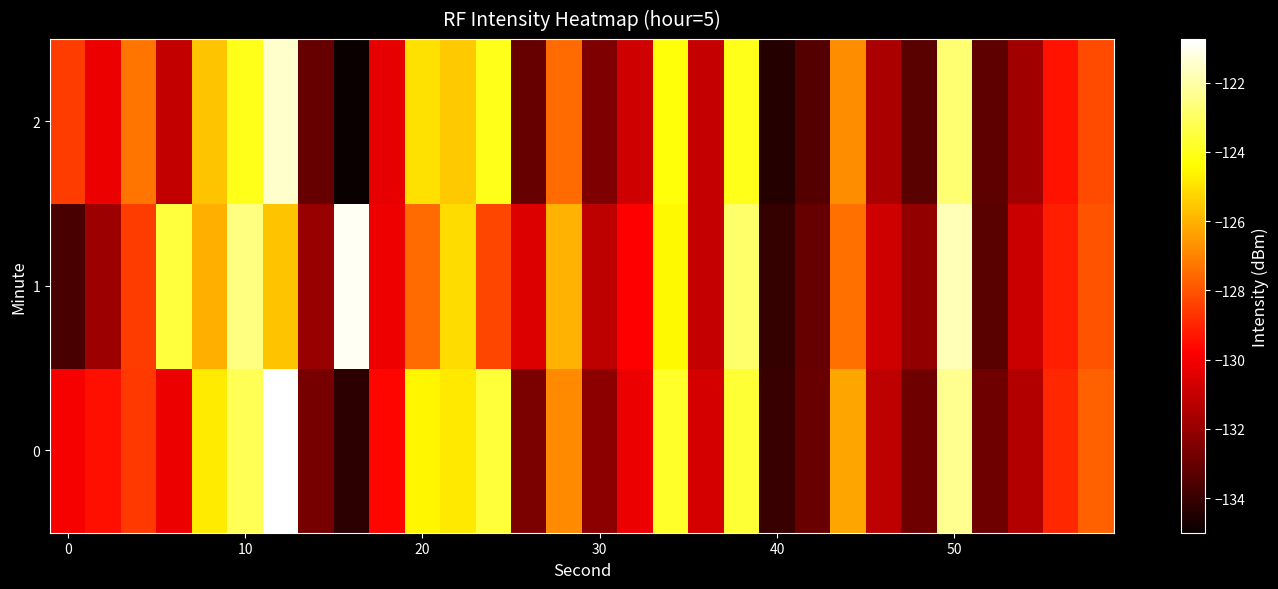

Which series has the widest spread of values?

2